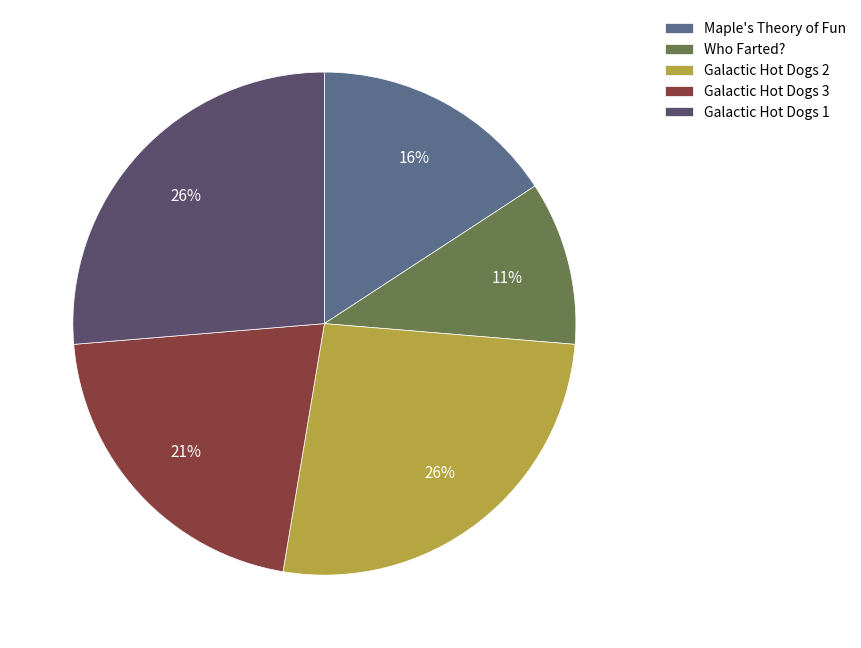

How many segments does this pie chart have?

5